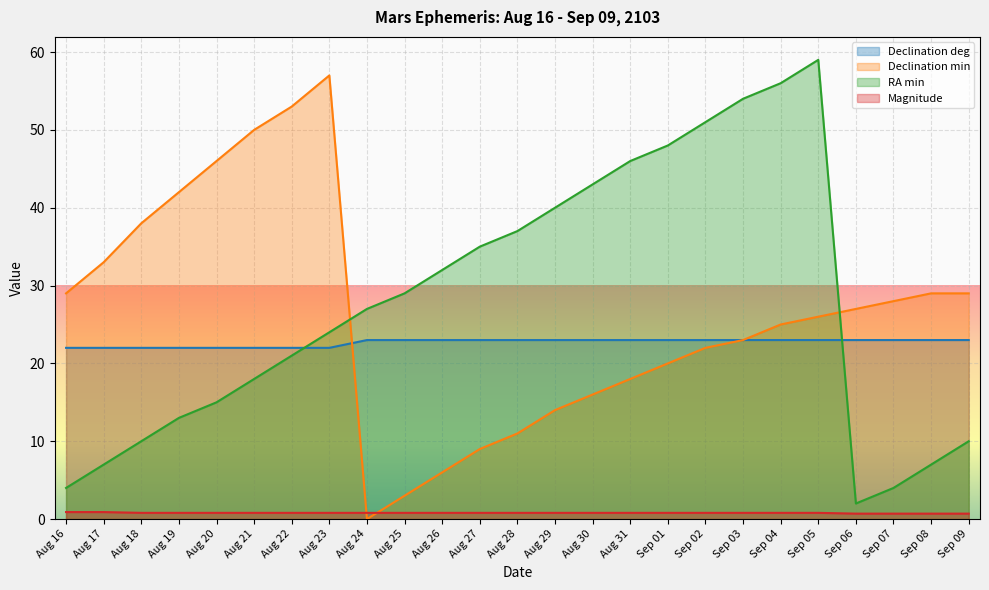

What is the label of the 15th point from the right?

Aug 26